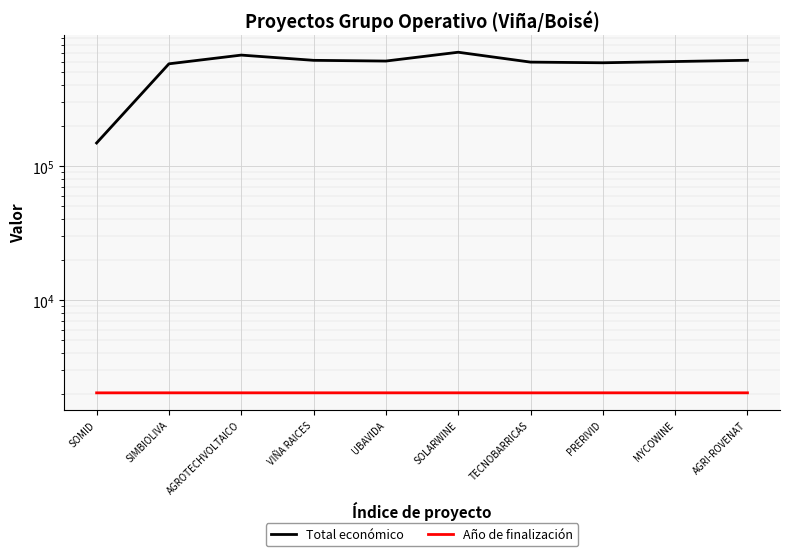

True or false: Total económico and Año de finalización intersect in this chart.

False